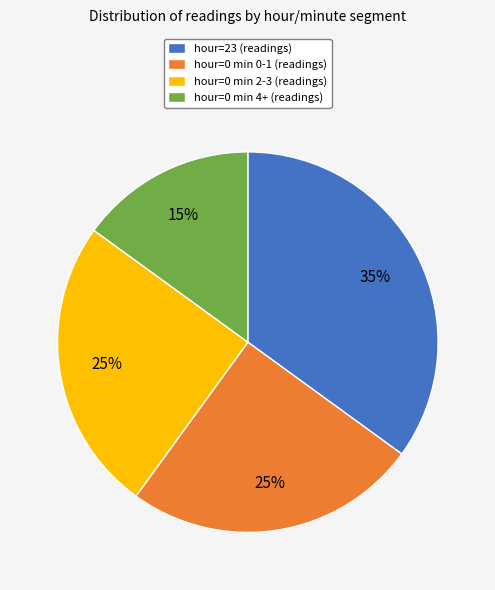

To the nearest percent, what portion does hour=0 min 2-3 (readings) represent?

25%